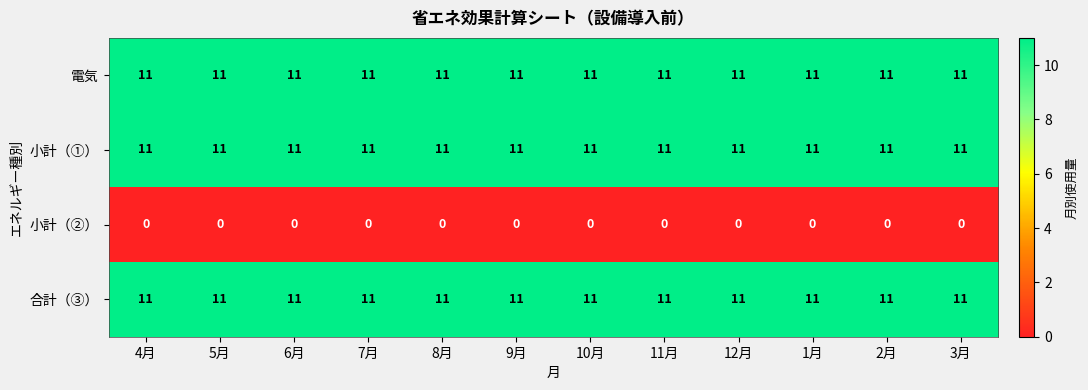

What is the spread (max minus min) of values at 7月?

11